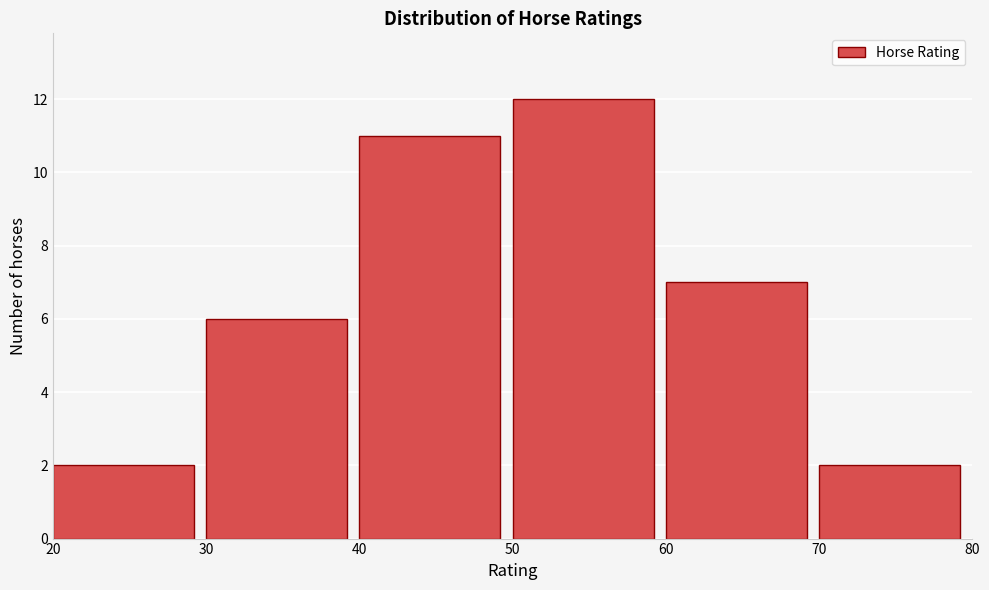

Reading left to right, list every bar in this chart as the range it spans on the x-axis followed by its height. The values are not printed on the chart, so give them approximately, as read against the axis.

20 to 30: 2
30 to 40: 6
40 to 50: 11
50 to 60: 12
60 to 70: 7
70 to 80: 2